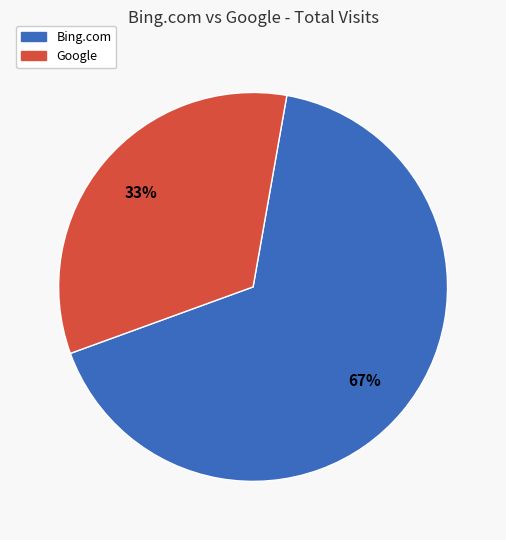

Does any single category account for the majority?

Yes